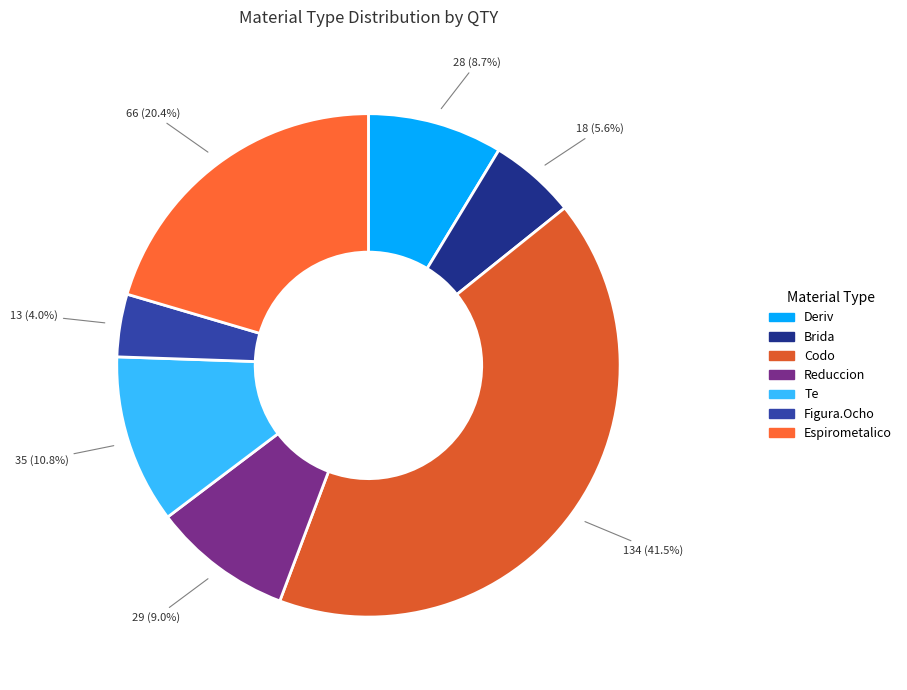

What is the ratio of the value at Te to the value at Brida?

1.9